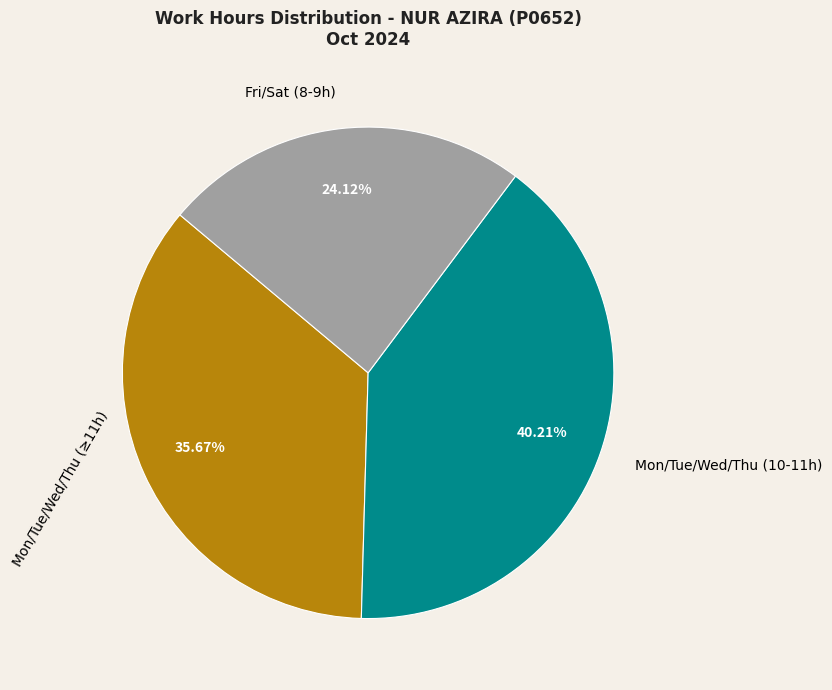

Approximately how many times larger is the value at Mon/Tue/Wed/Thu (≥11h) compared to Fri/Sat (8-9h)?

1.5